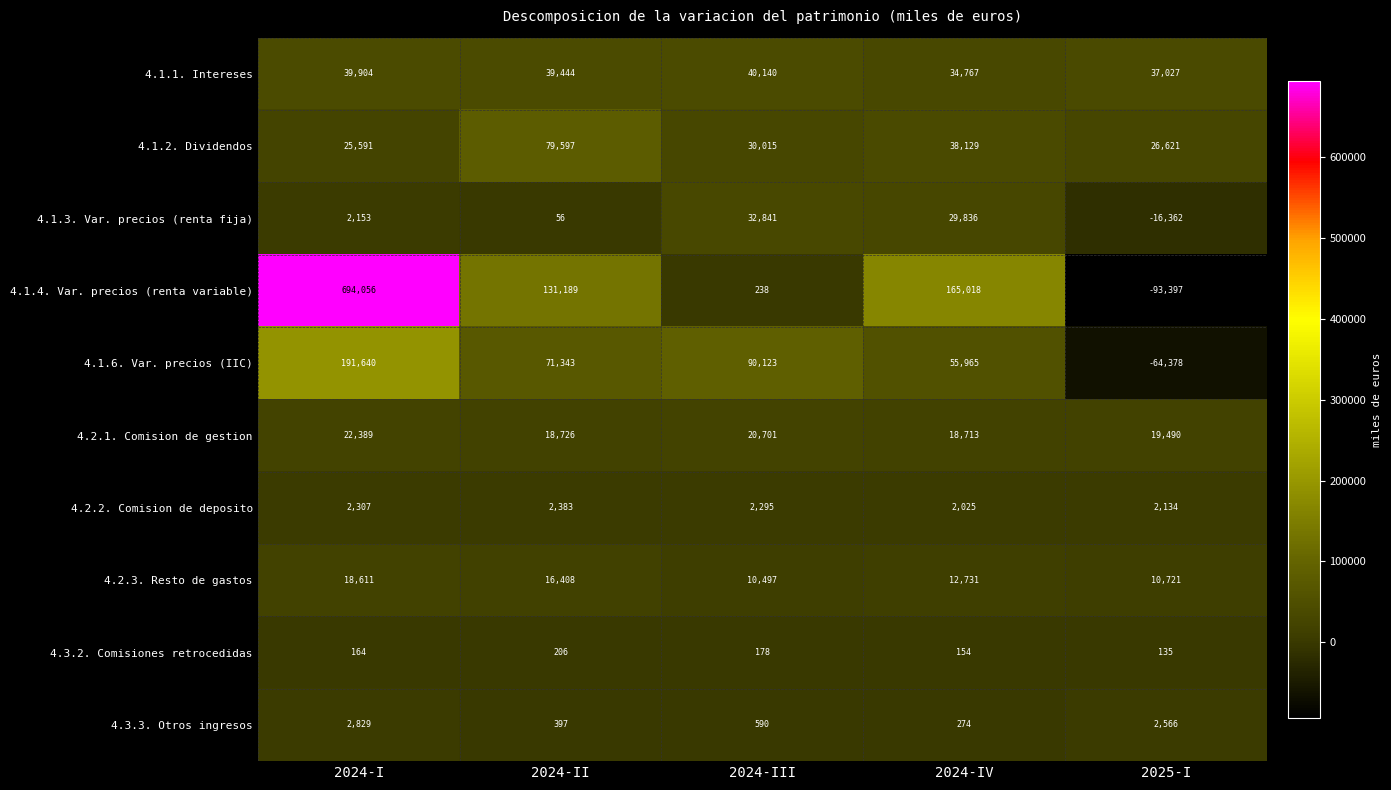

The value of 4.2.2. Comision de deposito at 2024-IV is 1275. True or false?

False